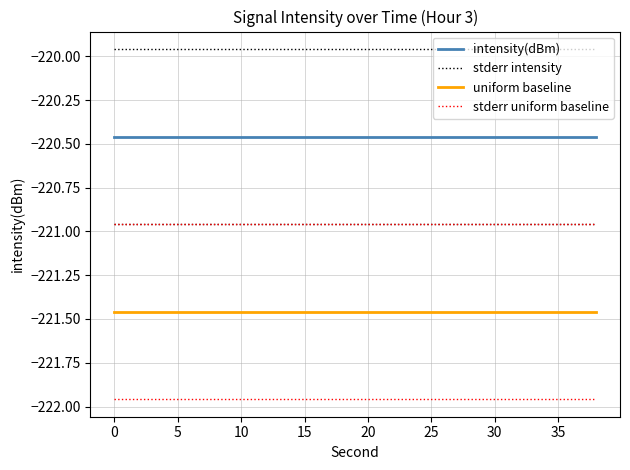

List the series in order of their overall mean, highest first.

stderr intensity, intensity(dBm), stderr uniform baseline, uniform baseline